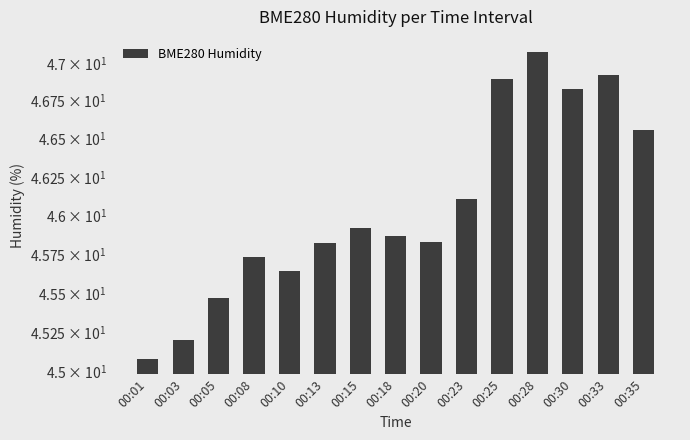

What is the ratio of the value at 00:20 to the value at 00:15?

1.0